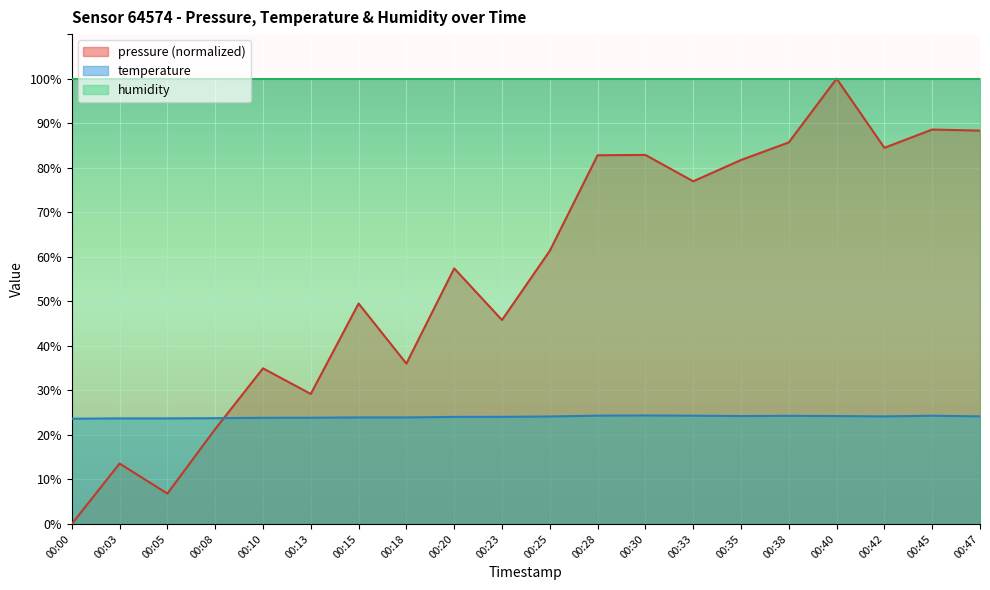

True or false: pressure and temperature cross at least once.

True